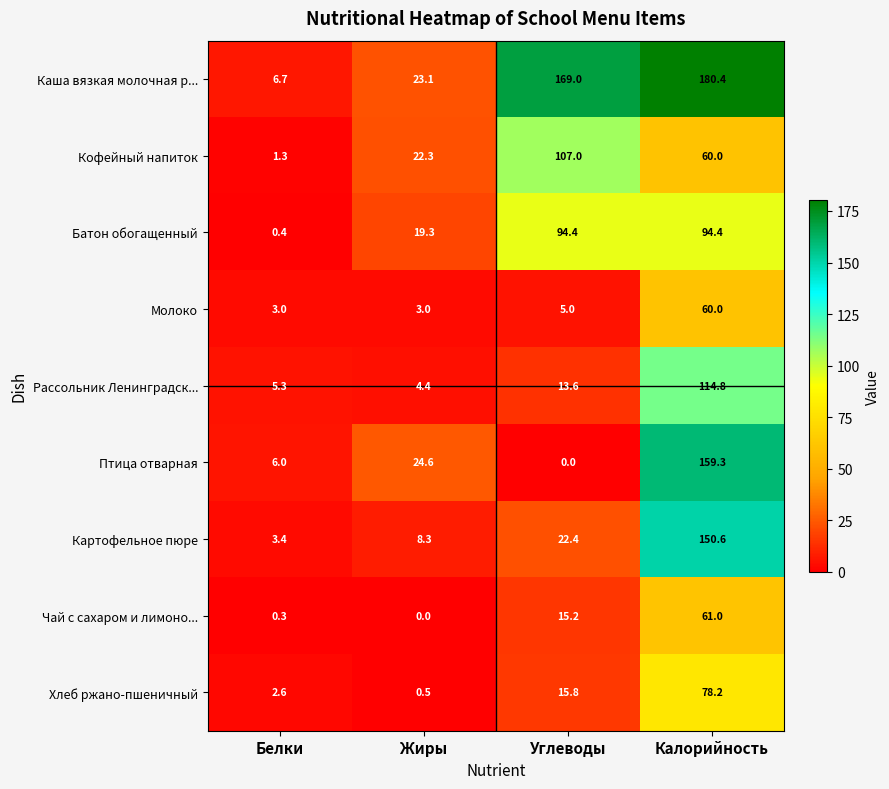

What is the difference between the highest and lowest values at Углеводы?

169.0